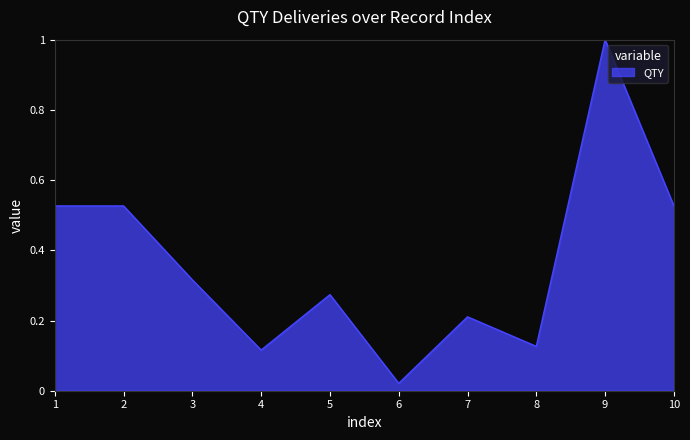

True or false: the data has more than 1 interior local peaks.

True